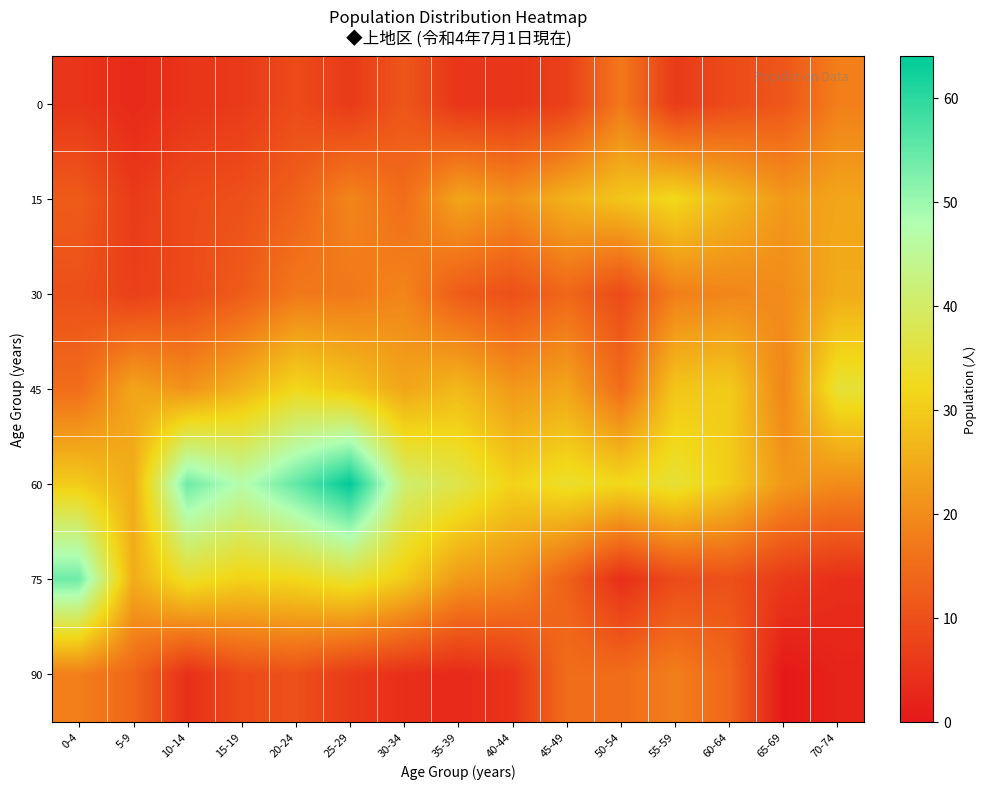

Which series has the widest spread of values?

75